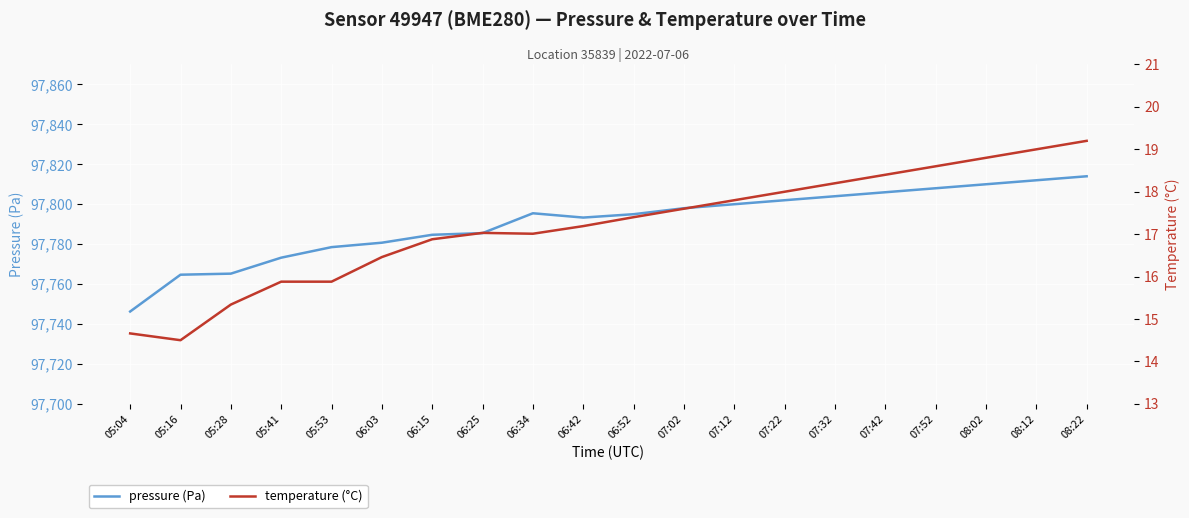

What is the highest value of the temperature (°C) series?

19.2